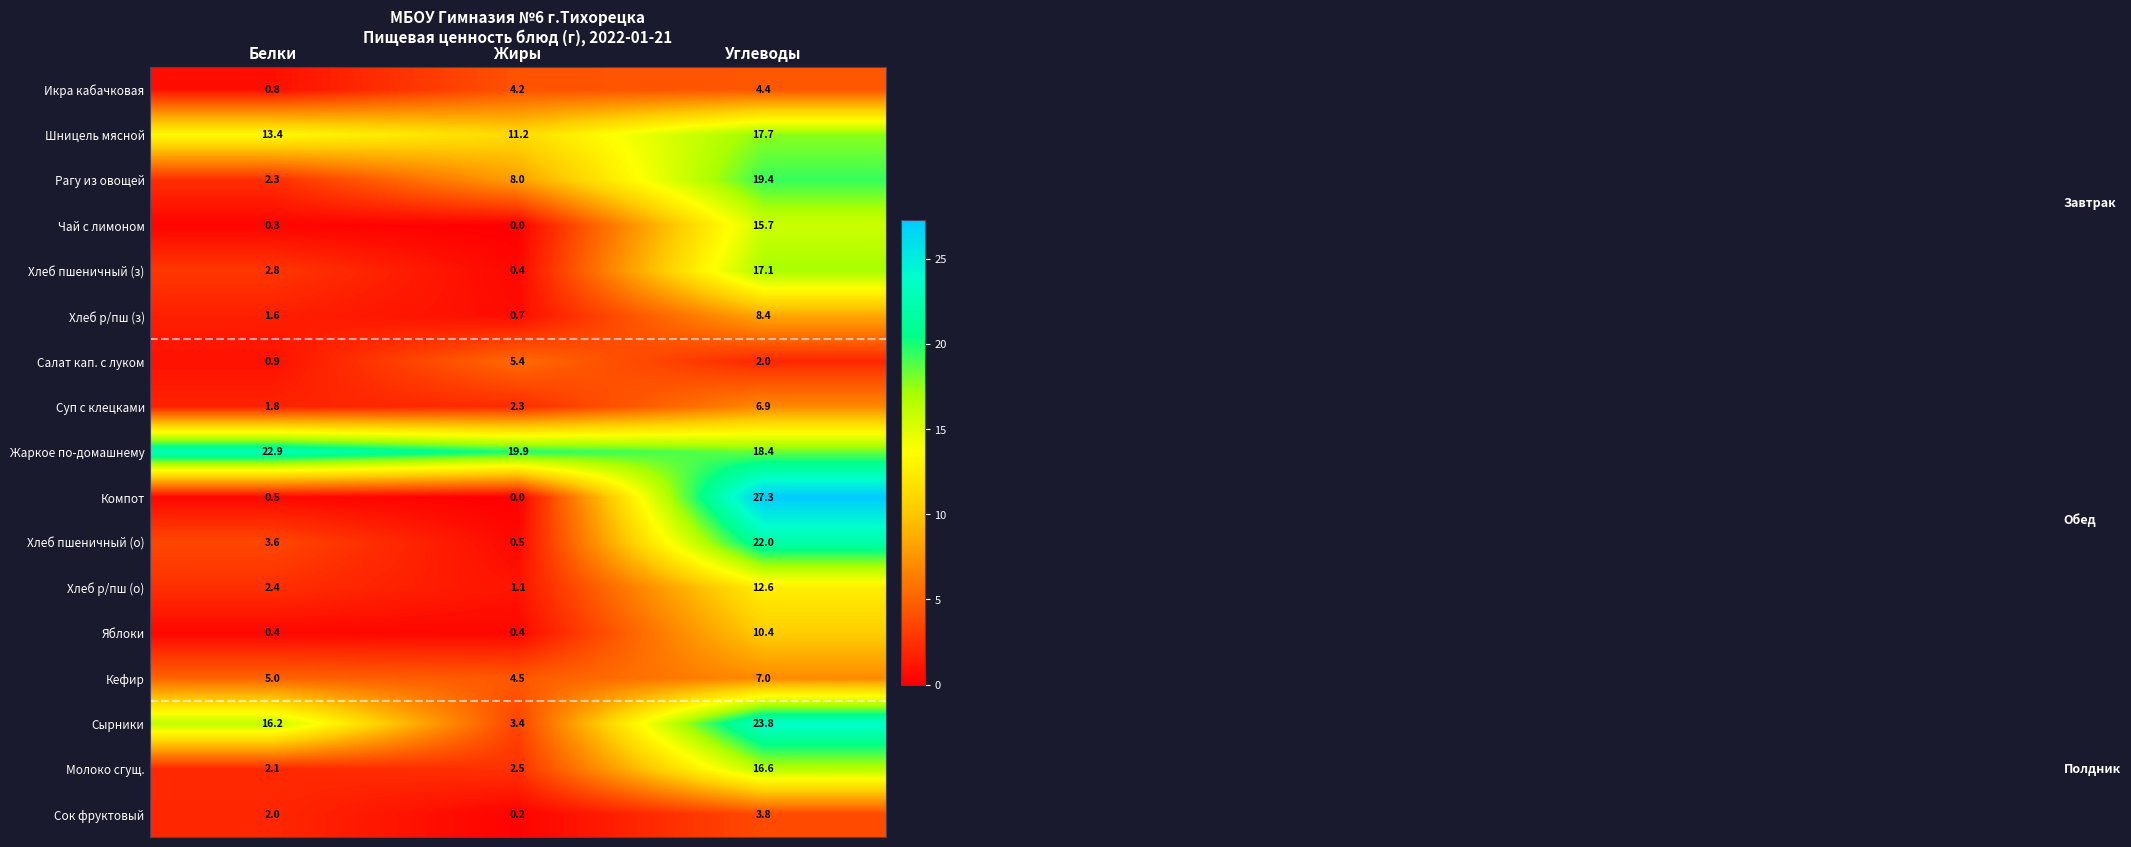

Is it true that Молоко сгущ. equals 2.5 at Жиры?

True